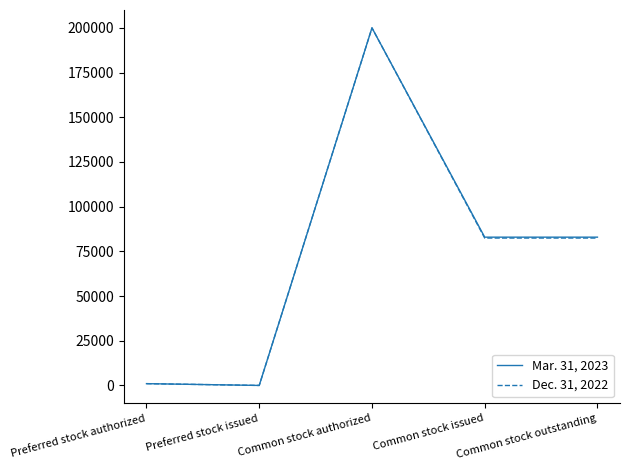

At which category is the sum across all series the highest?

Common stock authorized